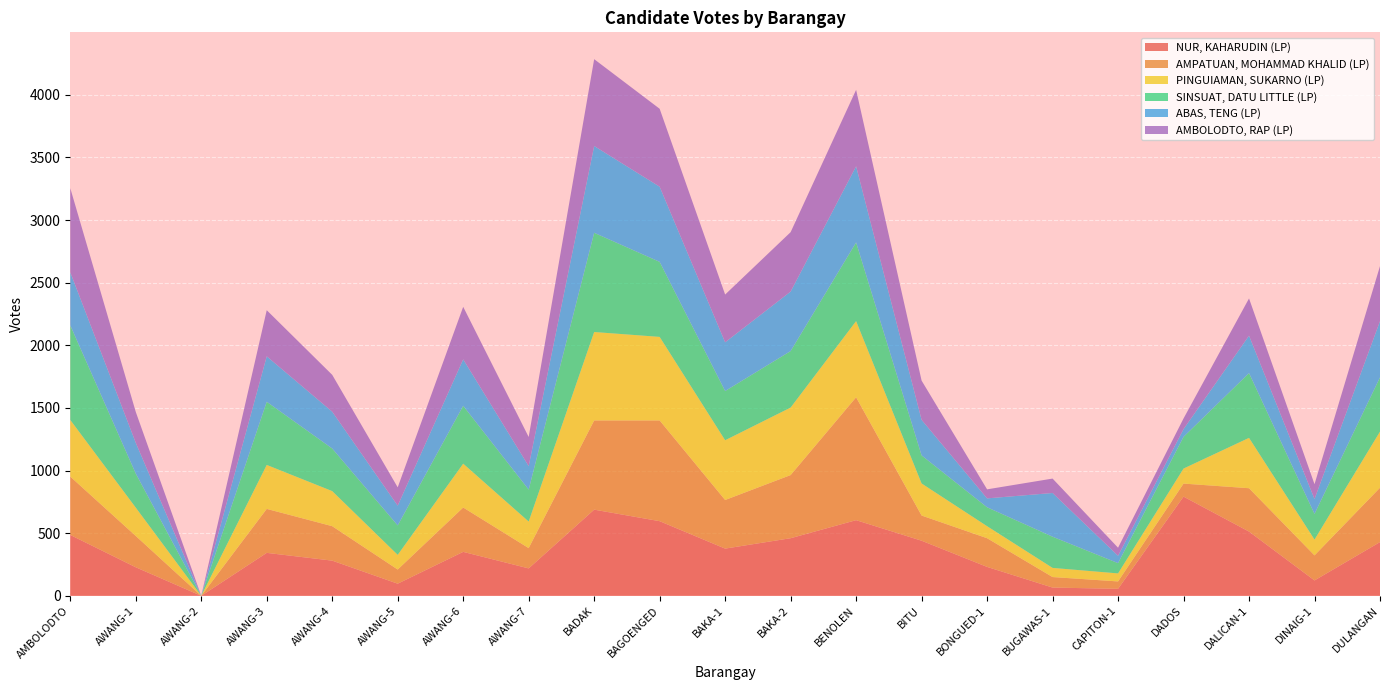

Reading left to right, what are all the values shown in this chart?

NUR, KAHARUDIN (LP): 486	228	0	343	281	97	351	219	688	596	377	460	604	440	231	66	56	792	513	123	429
AMPATUAN, MOHAMMAD KHALID (LP): 466	250	0	351	275	113	354	162	712	804	388	504	981	201	229	84	59	104	346	200	434
PINGUIAMAN, SUKARNO (LP): 452	226	0	351	280	117	350	212	706	667	477	539	608	256	96	73	64	120	402	126	448
SINSUAT, DATU LITTLE (LP): 755	272	0	504	340	235	462	255	792	599	393	451	628	224	151	249	82	253	517	205	433
ABAS, TENG (LP): 424	246	0	363	294	158	371	188	693	600	389	475	608	284	71	349	59	62	299	119	449
AMBOLODTO, RAP (LP): 671	246	0	368	294	146	419	232	693	622	381	474	610	313	72	115	64	85	297	118	439